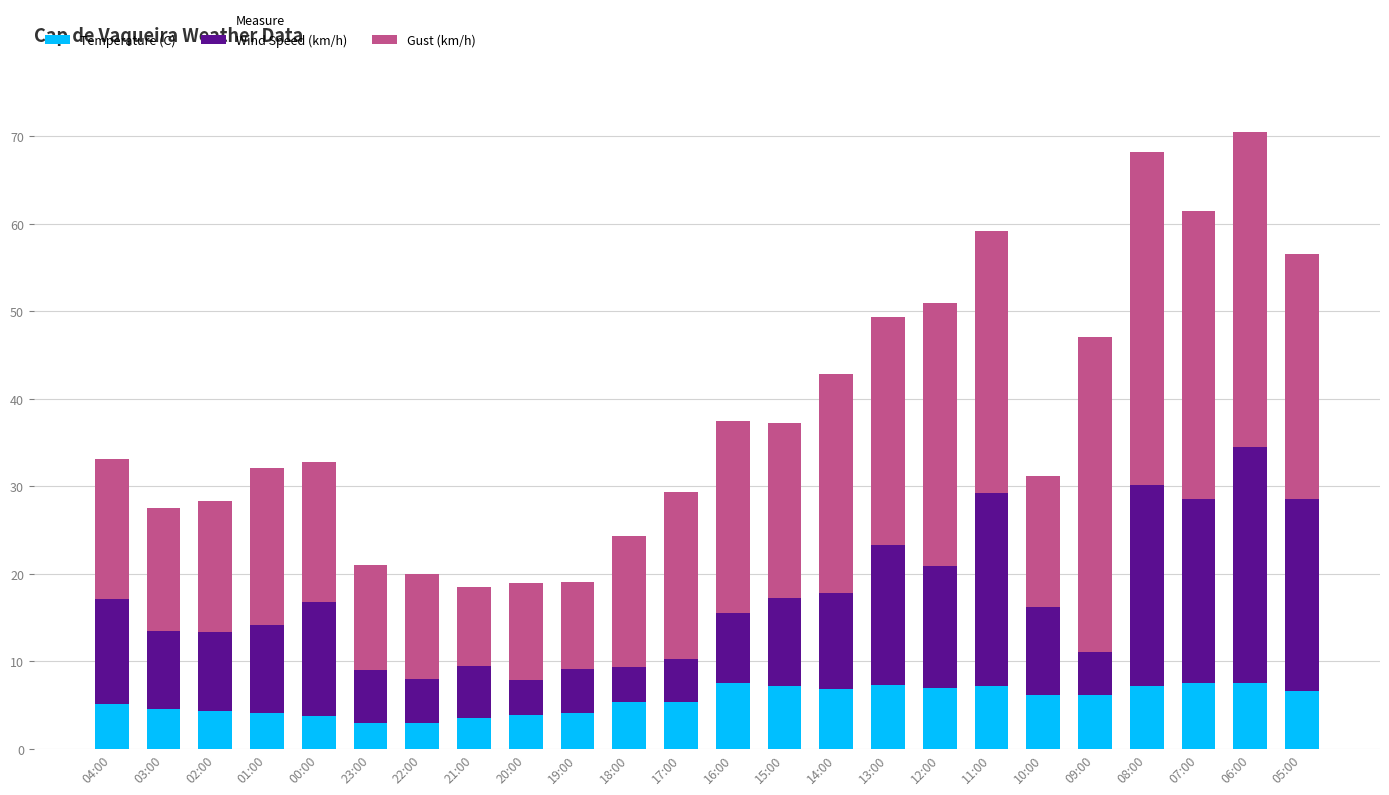

What is the total value across all series at 02:00?

28.3